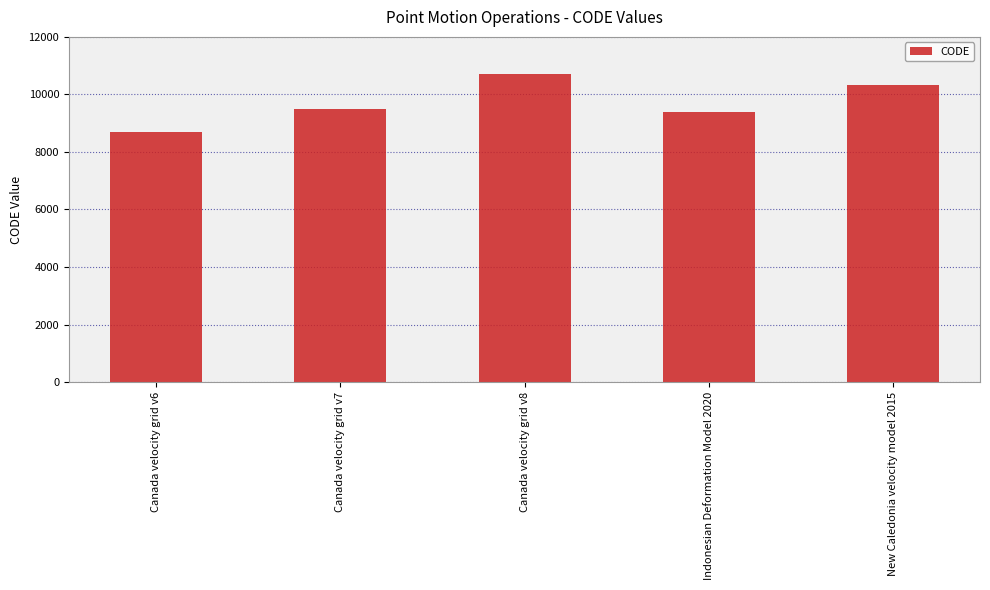

The value at New Caledonia velocity model 2015 is 10323. True or false?

True